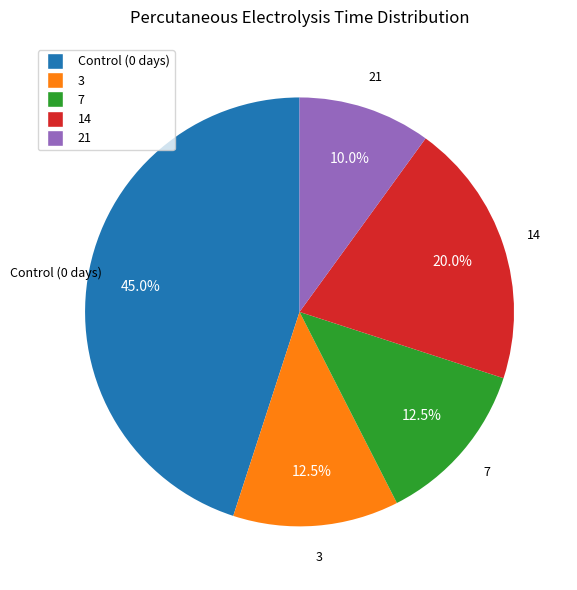

Is there a majority slice in this chart?

No